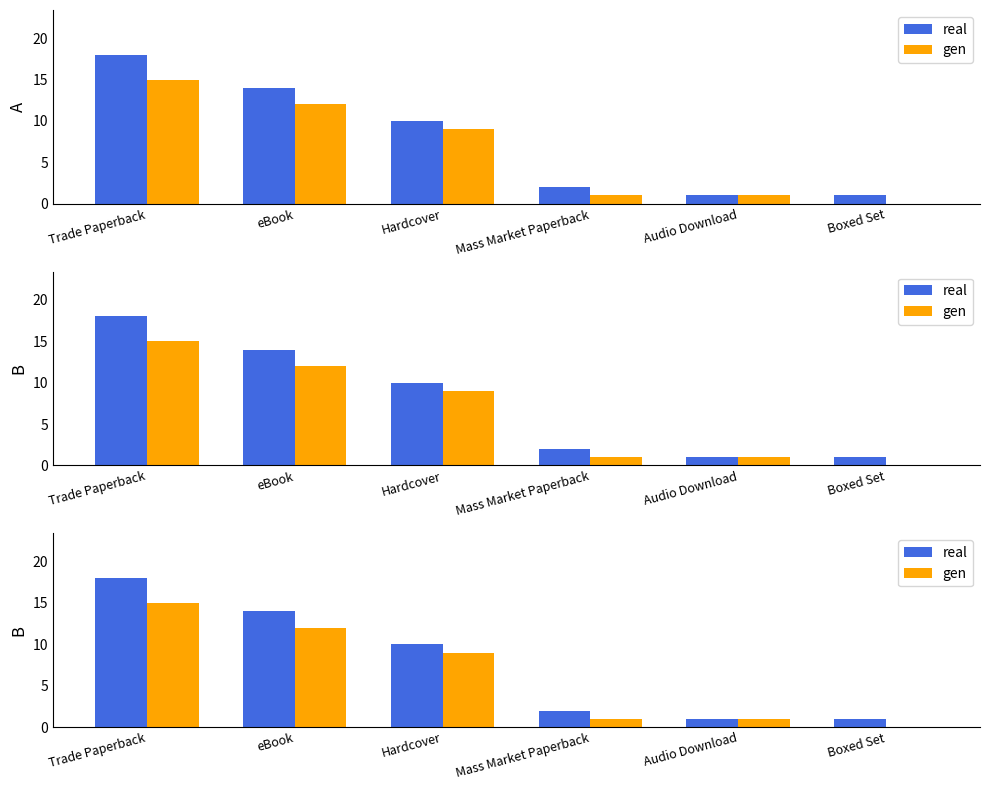

What is the sum of the real values at Boxed Set and Trade Paperback?

19